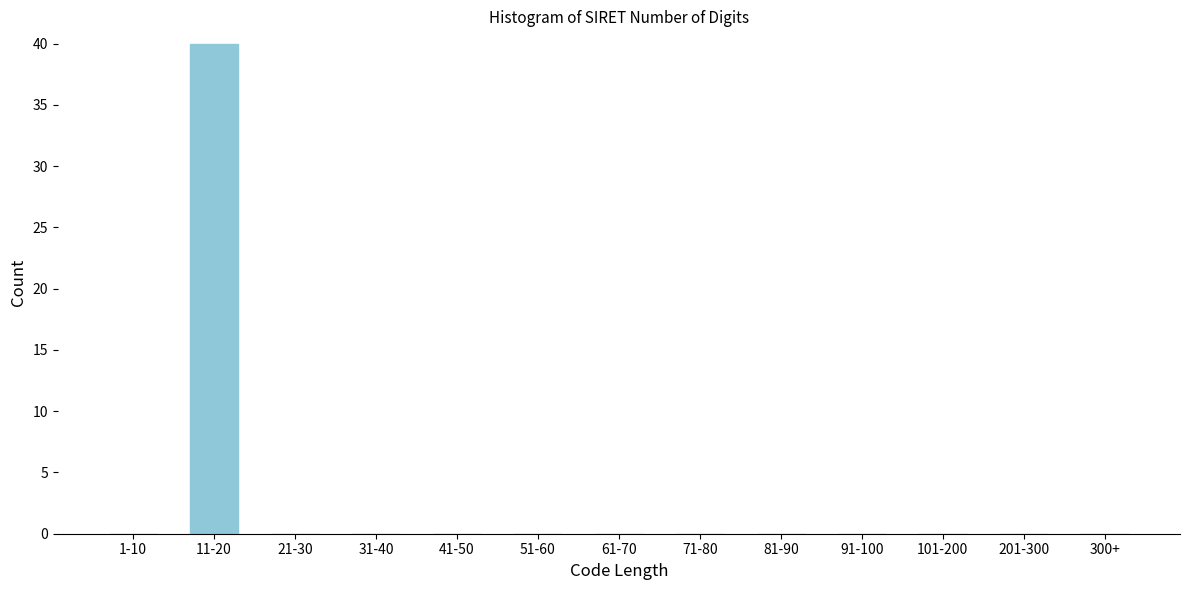

Reading left to right, extract all data points from this chart.

1-10=0	11-20=40	21-30=0	31-40=0	41-50=0	51-60=0	61-70=0	71-80=0	81-90=0	91-100=0	101-200=0	201-300=0	300+=0